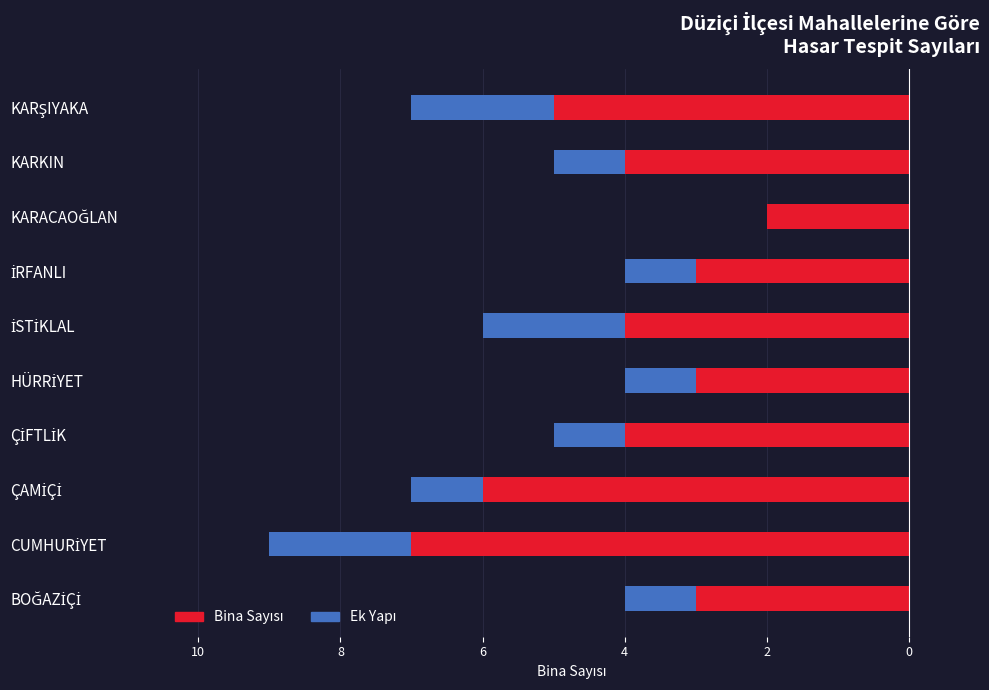

Reading left to right, list all the values displayed in this chart.

Bina Sayısı: -3	-7	-6	-4	-3	-4	-3	-2	-4	-5
Ek Yapı: -1	-2	-1	-1	-1	-2	-1	0	-1	-2